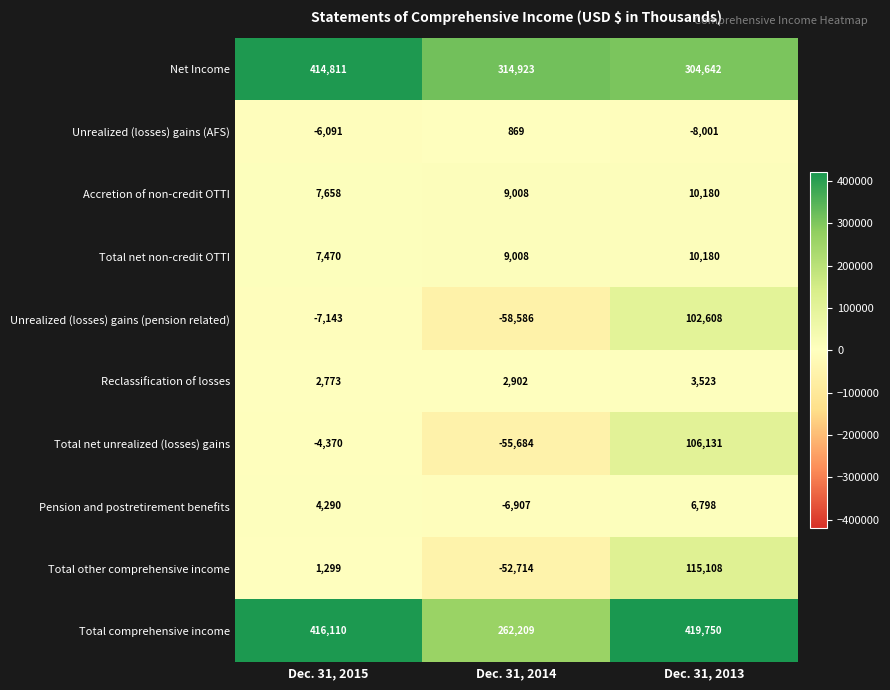

How many data points in Total net unrealized (losses) gains are less than -4370?

1